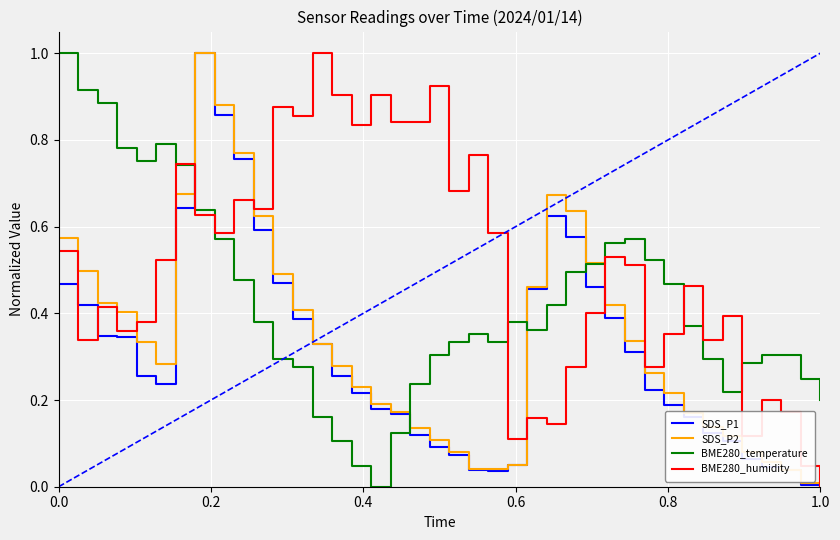

What is the greatest value displayed?

1.0